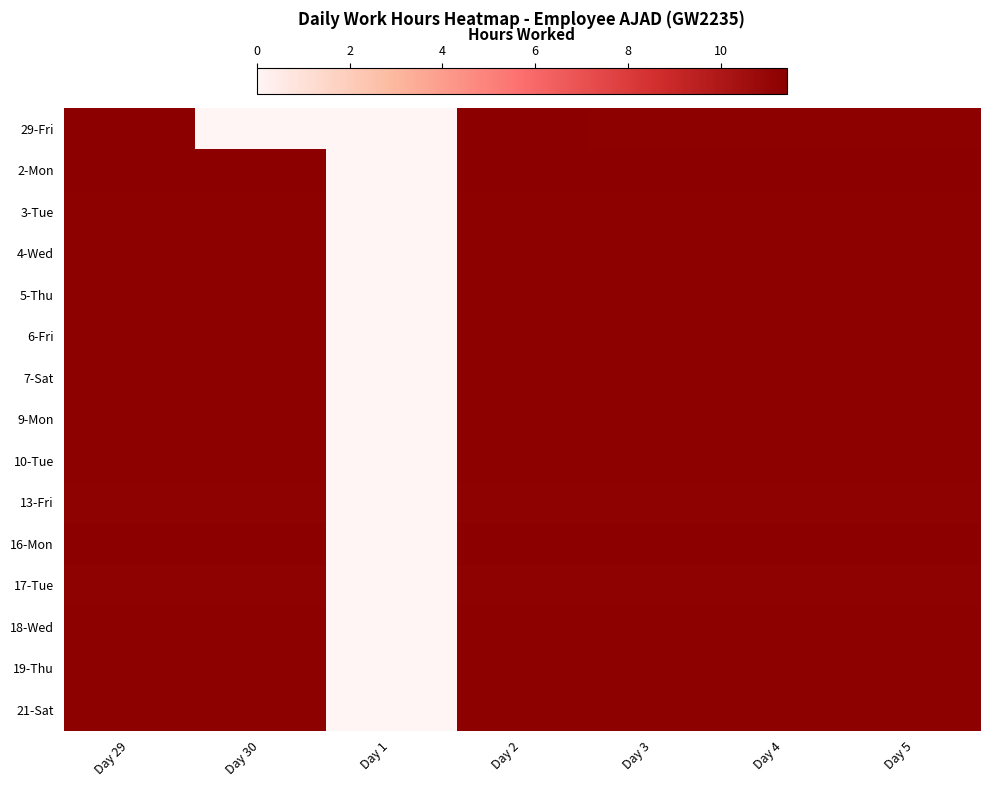

Between Day 30 and Day 2, which is larger?

Day 2